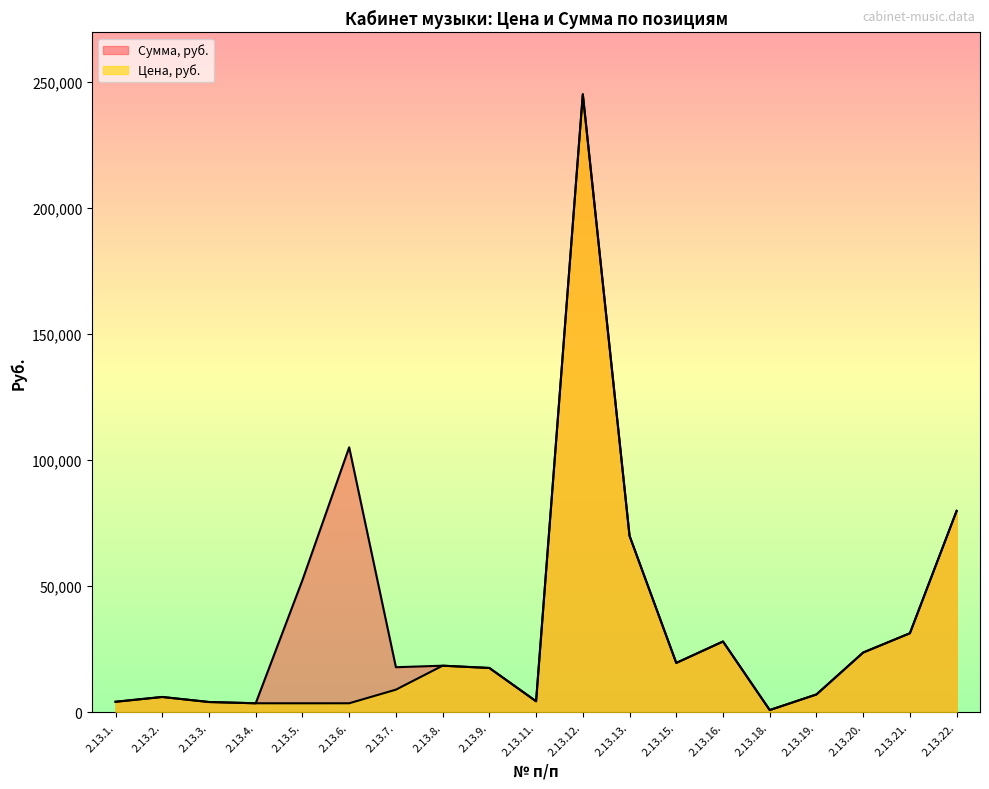

What is the value of the Сумма, руб. point at the 4th from the left?

3500